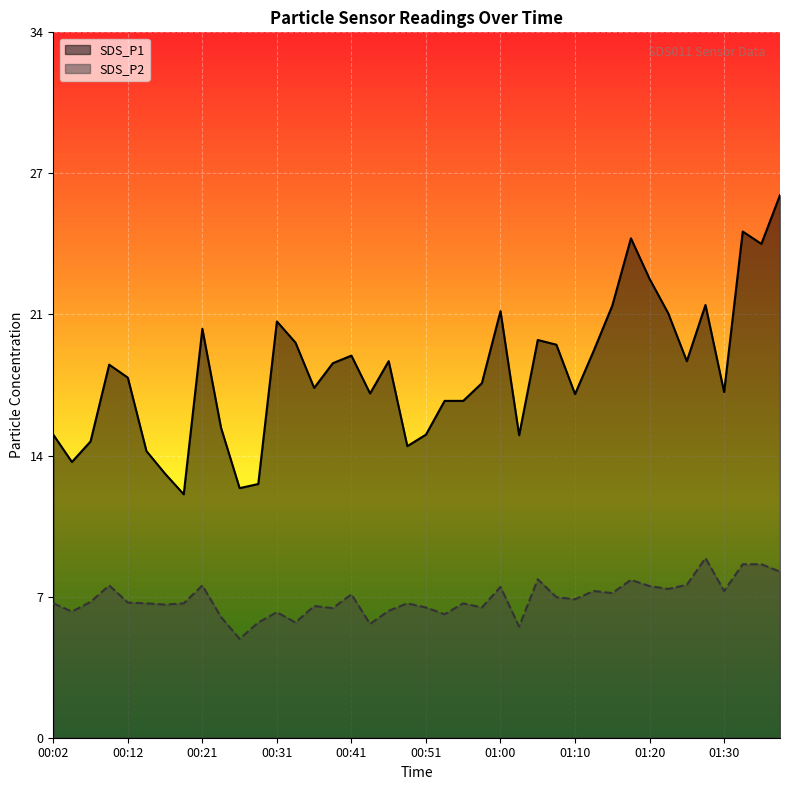

What is the approximate value of SDS_P1 at 01:12?

18.8